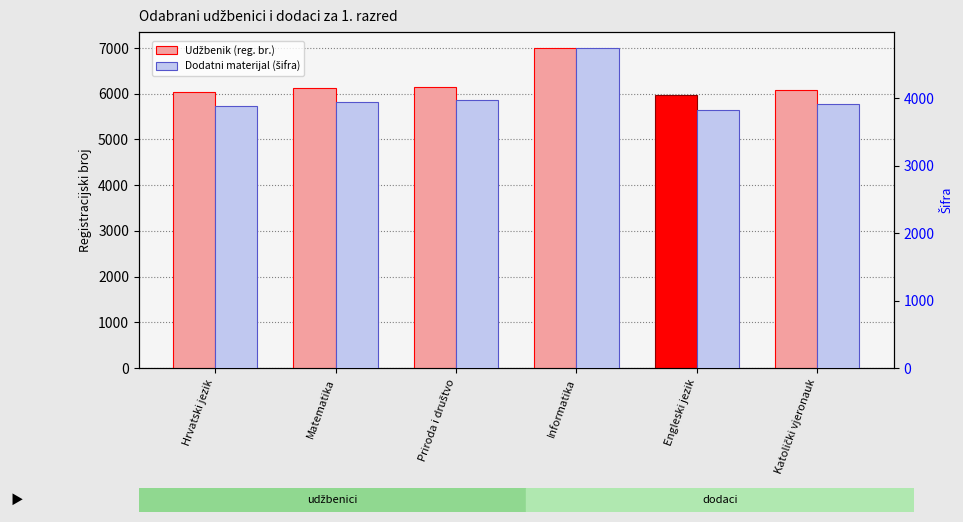

How many bars are there in each group?

2